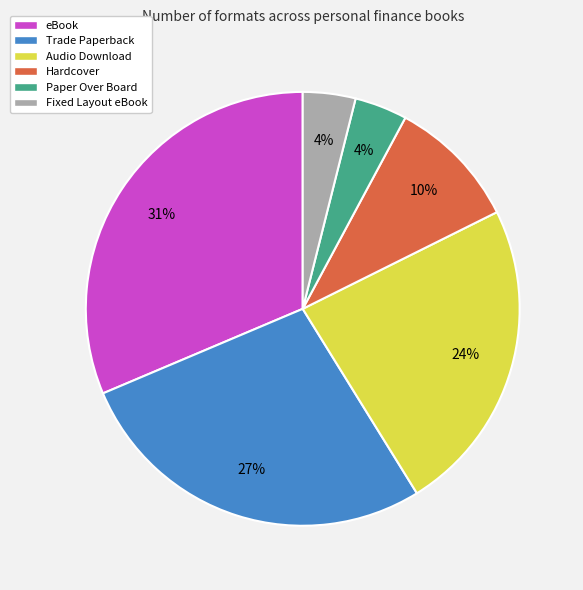

To the nearest percent, what is the combined percentage of Trade Paperback and Paper Over Board?

31%